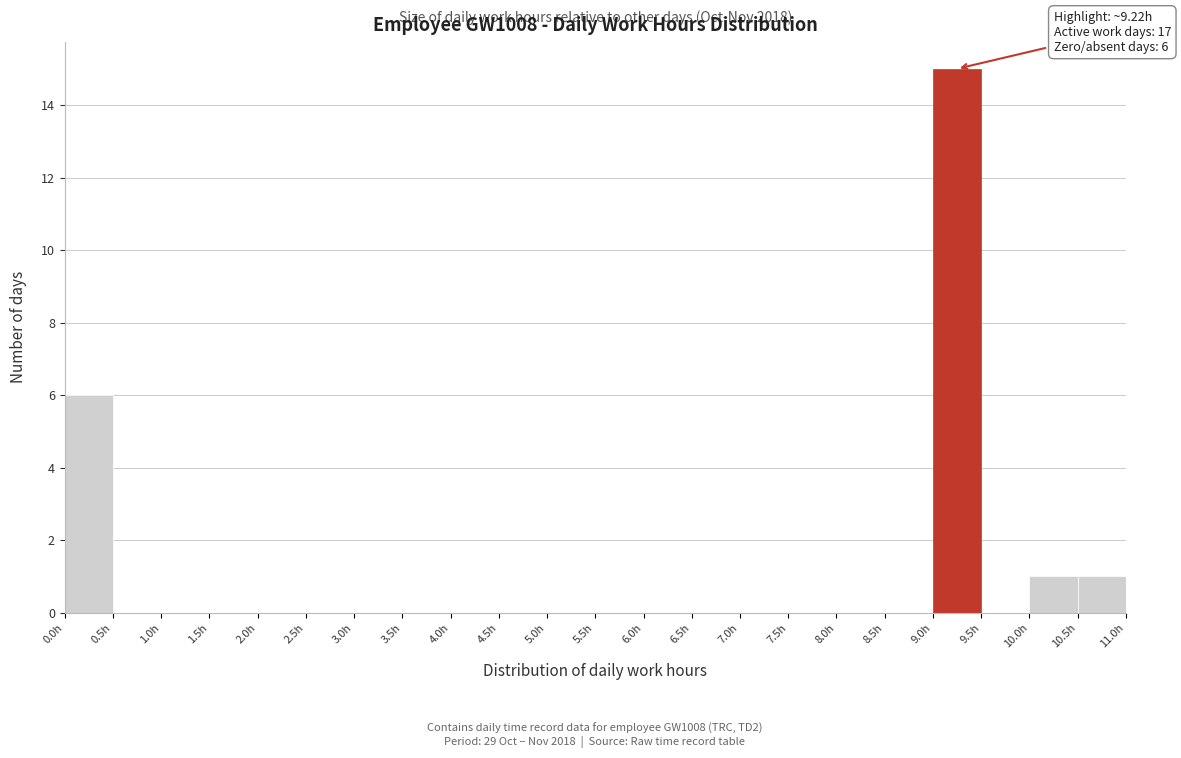

Which range on the x-axis has the tallest bar?

9.0 to 9.5